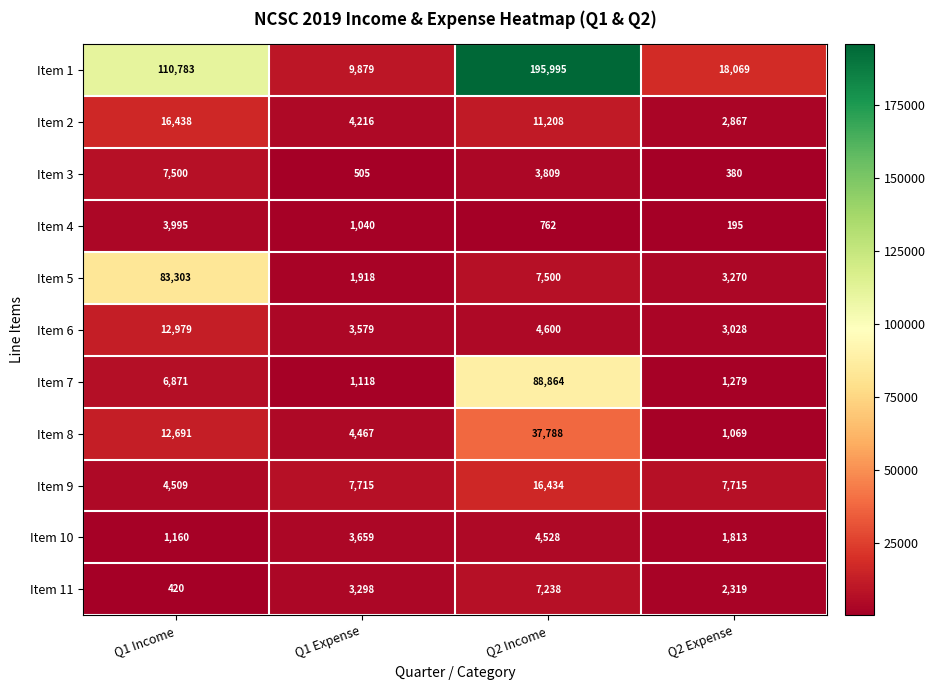

The value of Item 5 at Q2 Expense is 5605. True or false?

False